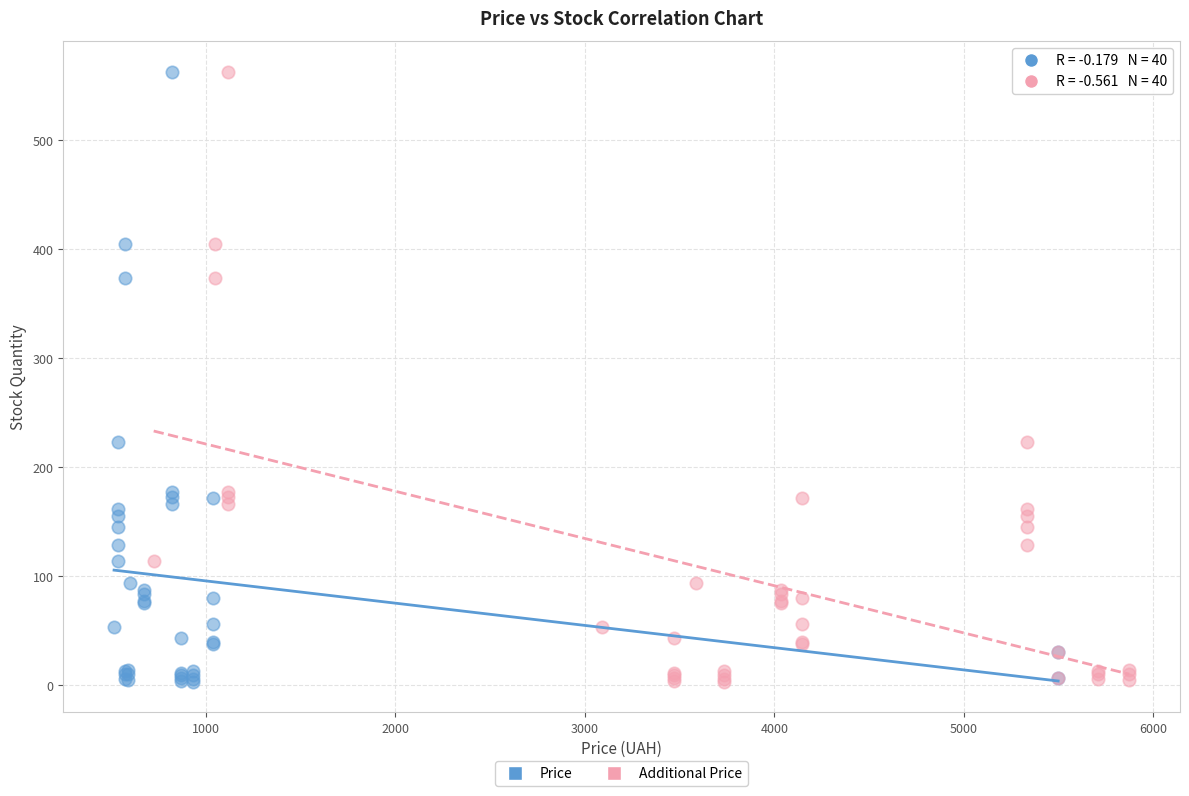

What are all the series names shown in the legend?

Price, Additional Price